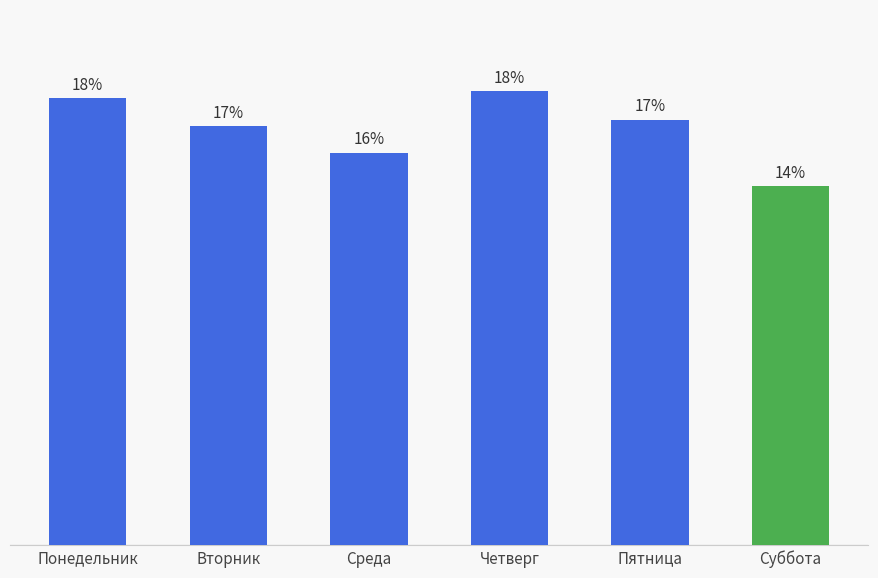

Rank the categories by value from lowest to highest.

Суббота, Среда, Вторник, Пятница, Понедельник, Четверг